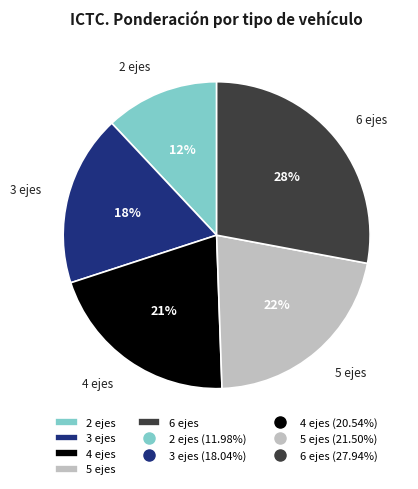

To the nearest percent, what is the difference between the largest and smallest slice percentages?

16%